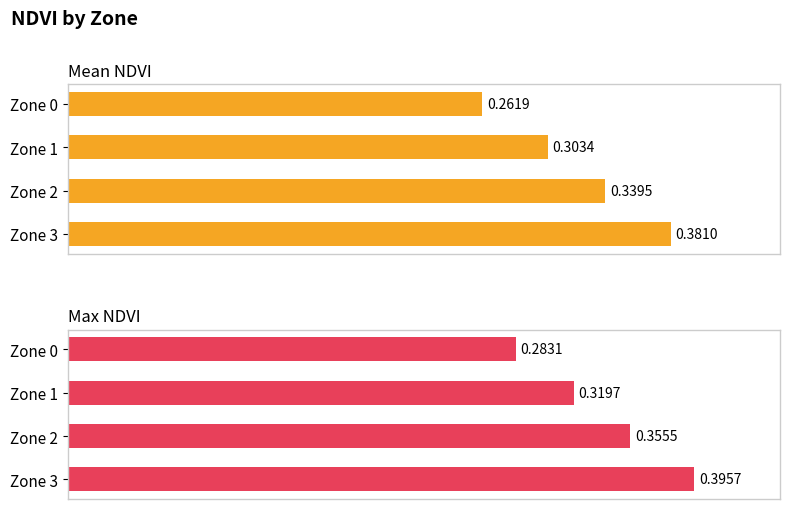

What is the value of the Mean NDVI bar at the 3rd from the left?

0.3